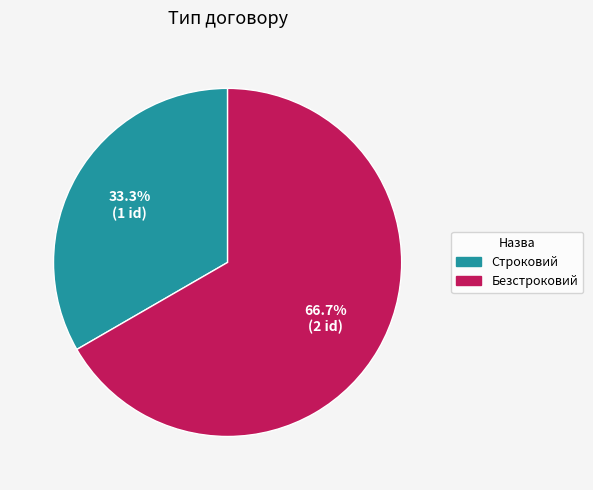

Which slice is the smallest?

Строковий